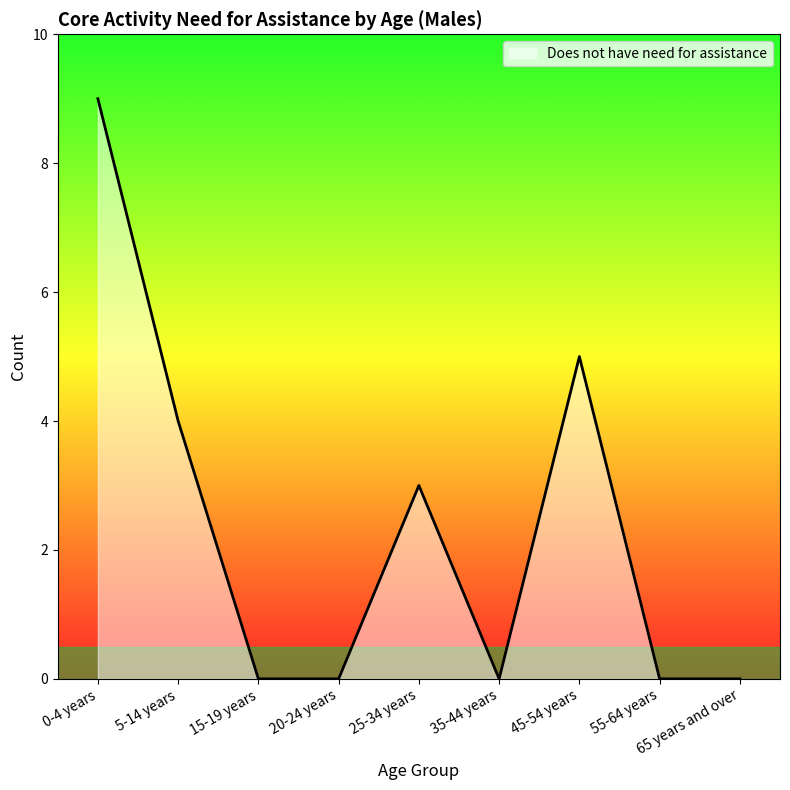

At which category does the chart reach its peak across all series?

0-4 years